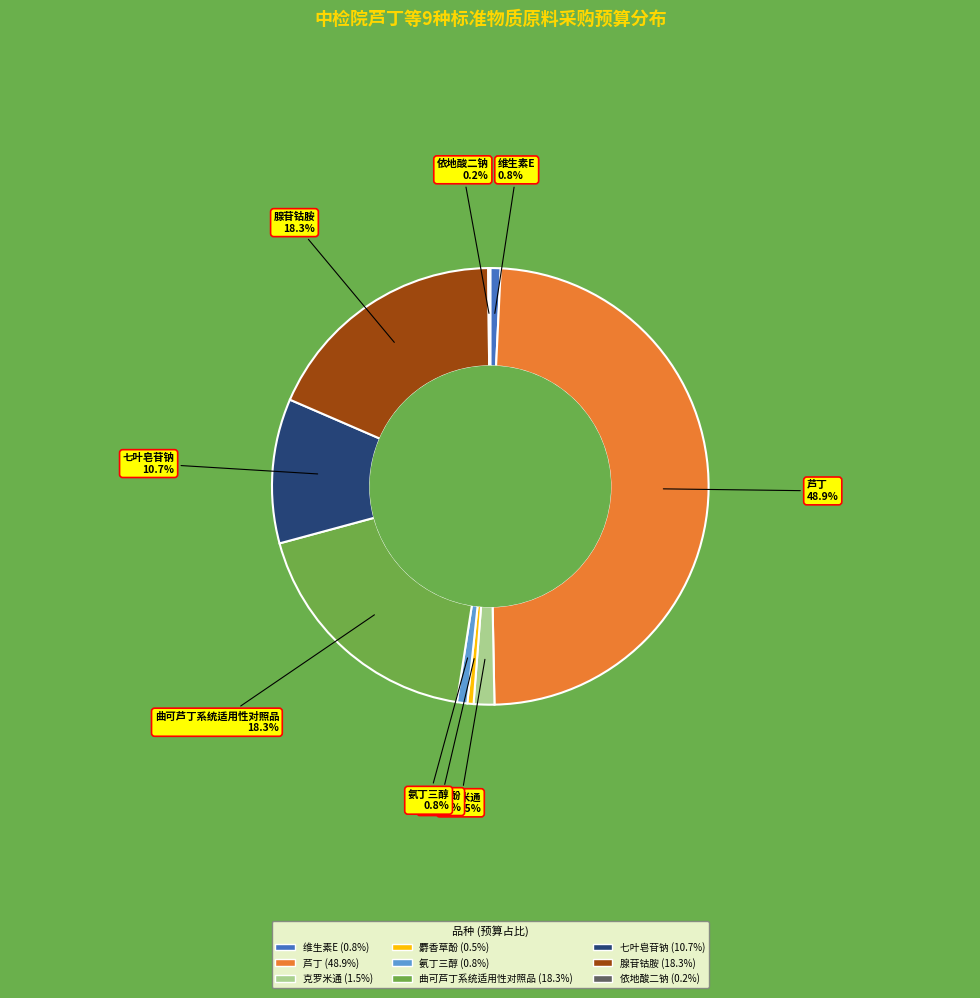

Between 克罗米通 and 芦丁, which is larger?

芦丁